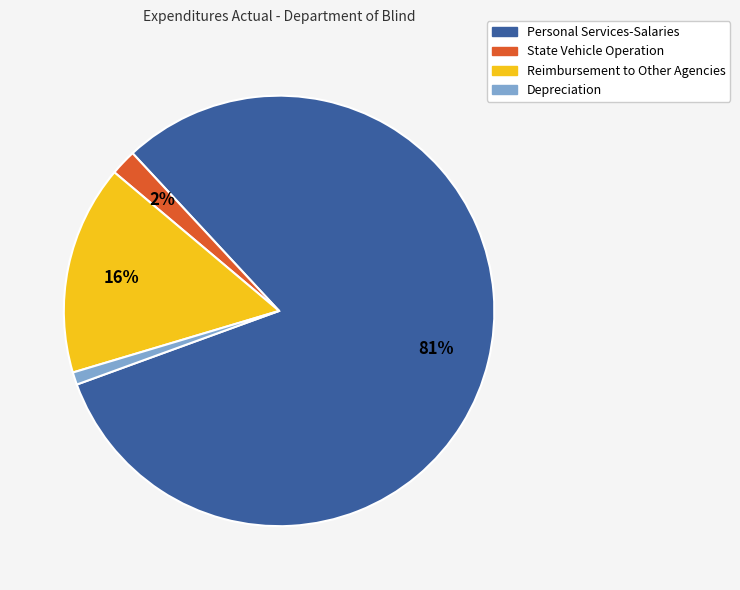

Rank the categories by value from highest to lowest.

Personal Services-Salaries, Reimbursement to Other Agencies, State Vehicle Operation, Depreciation